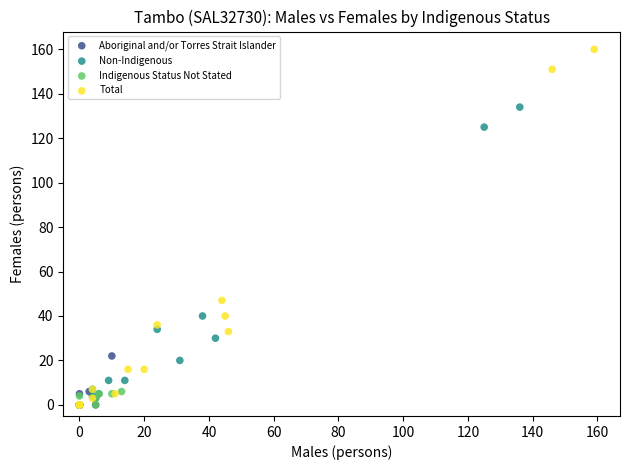

Which series has the widest spread of Y values?

Total